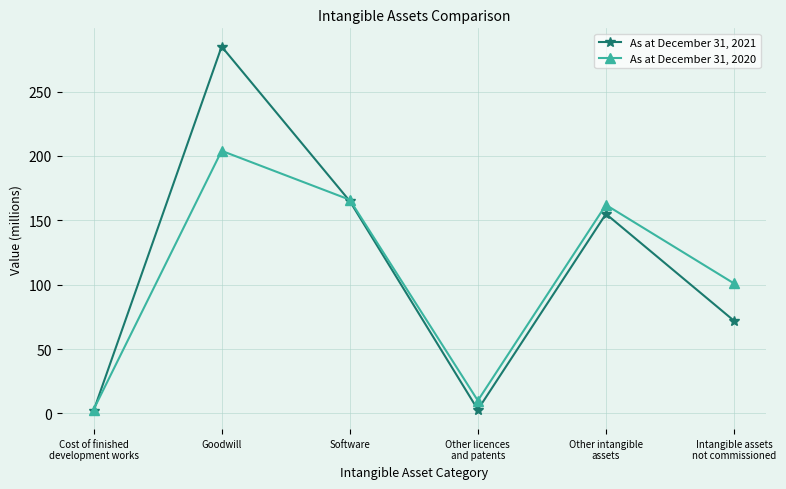

True or false: As at December 31, 2021 and As at December 31, 2020 intersect in this chart.

True